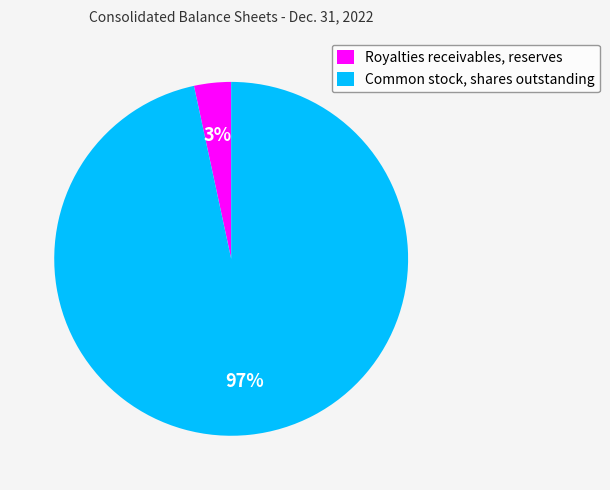

Combined, do Common stock, shares outstanding and Royalties receivables, reserves account for over 50%?

Yes